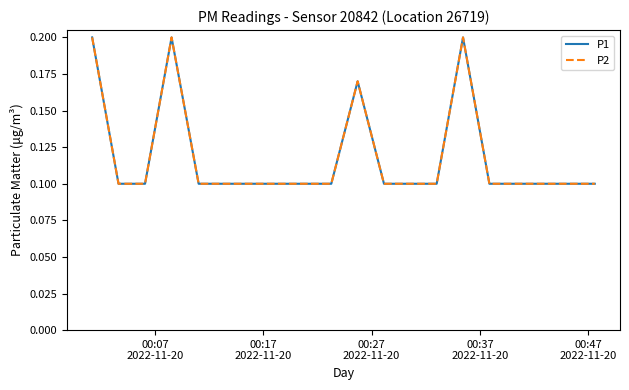

True or false: P2 has more than 0 interior local peaks.

True